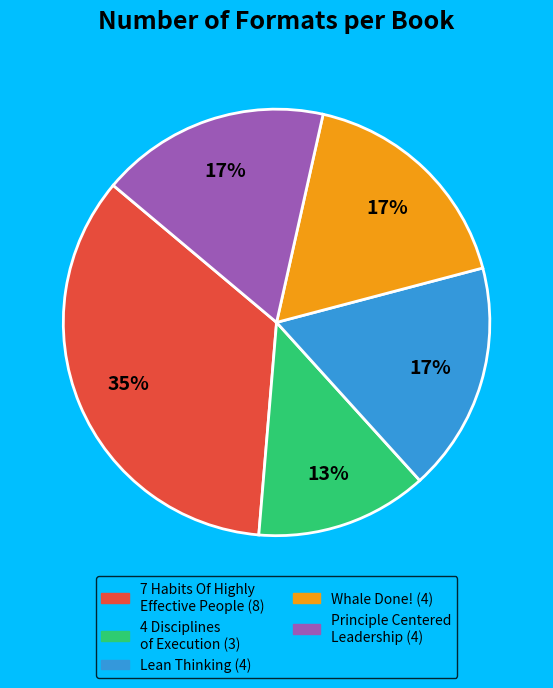

To the nearest percent, what is the difference between the largest and smallest slice percentages?

22%